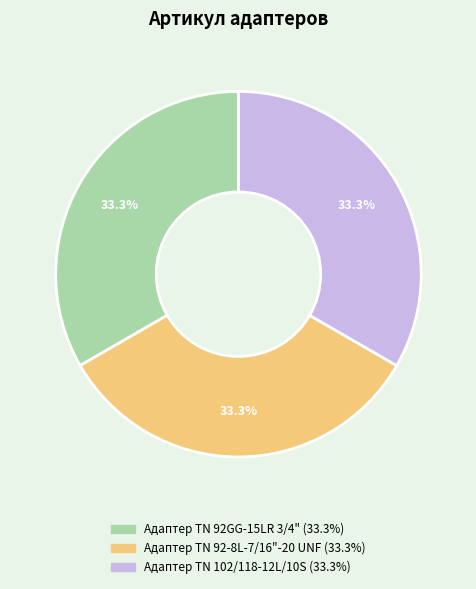

What is the ratio of the value at Адаптер TN 92-8L-7/16"-20 UNF to the value at Адаптер TN 92GG-15LR 3/4"?

1.0